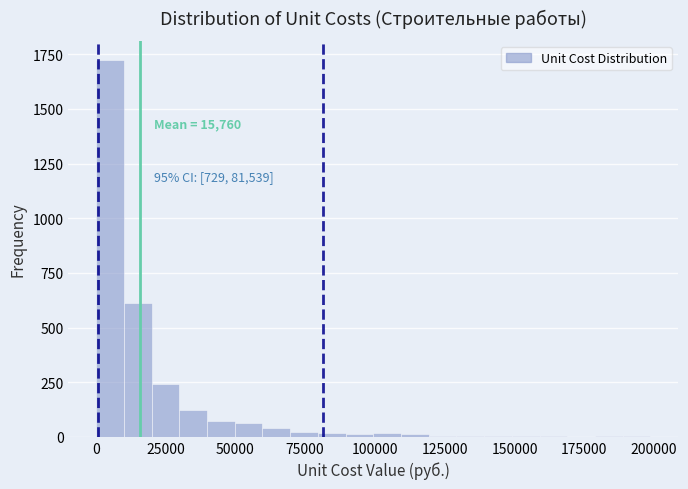

Around what value on the x-axis is the tallest bar? Give the approximate position of its centre, as read against the axis.

5000